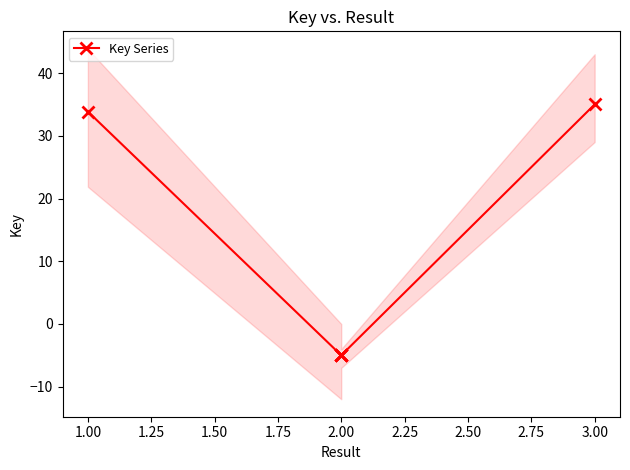

What is the minimum value shown in the chart?

-5.0